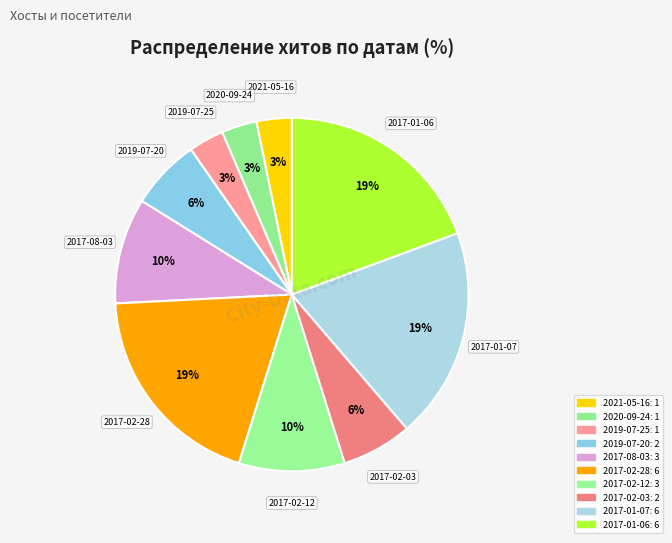

Count the number of slices in the pie.

10